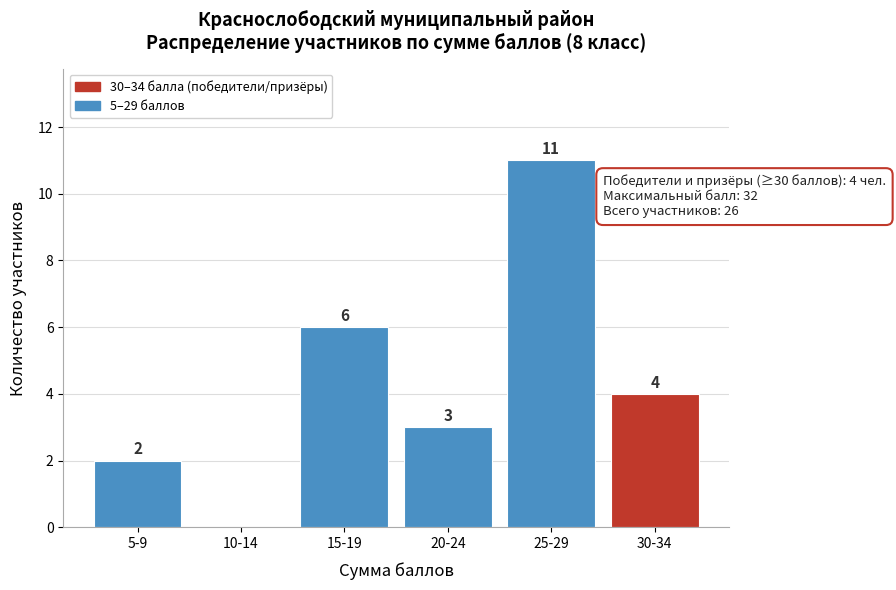

Reading left to right, extract all data points from this chart.

5-9=2	10-14=0	15-19=6	20-24=3	25-29=11	30-34=4